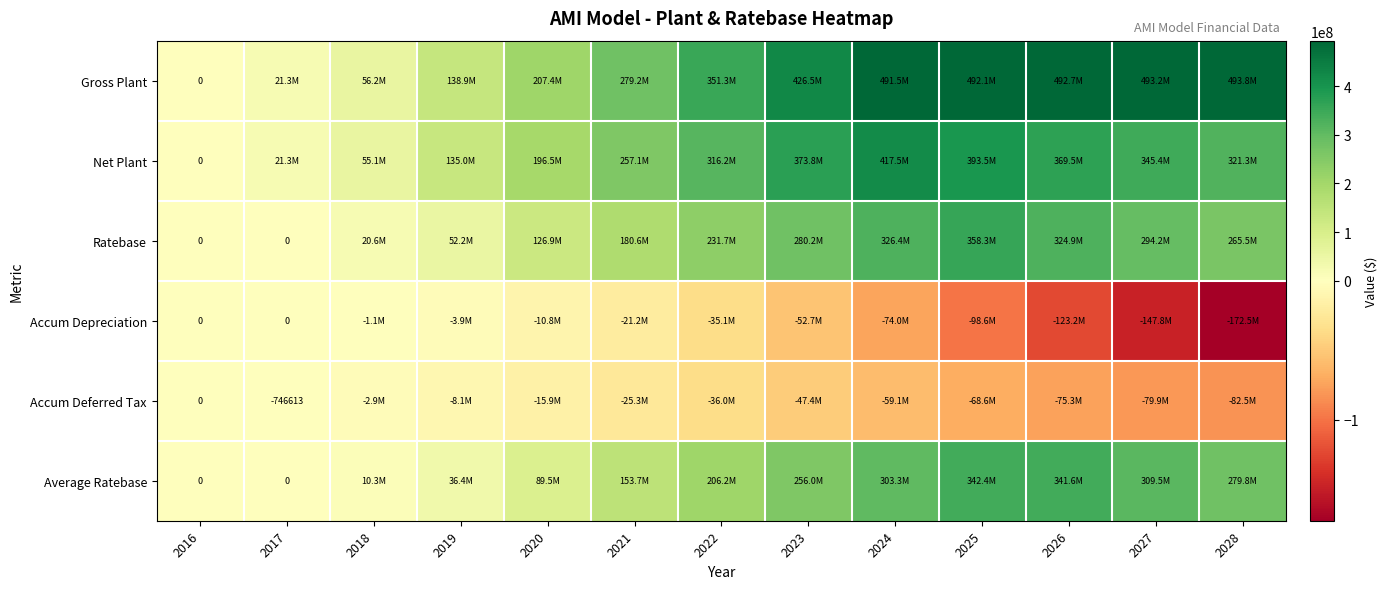

What is the sum of all Accum Depreciation values?

-740676055.9